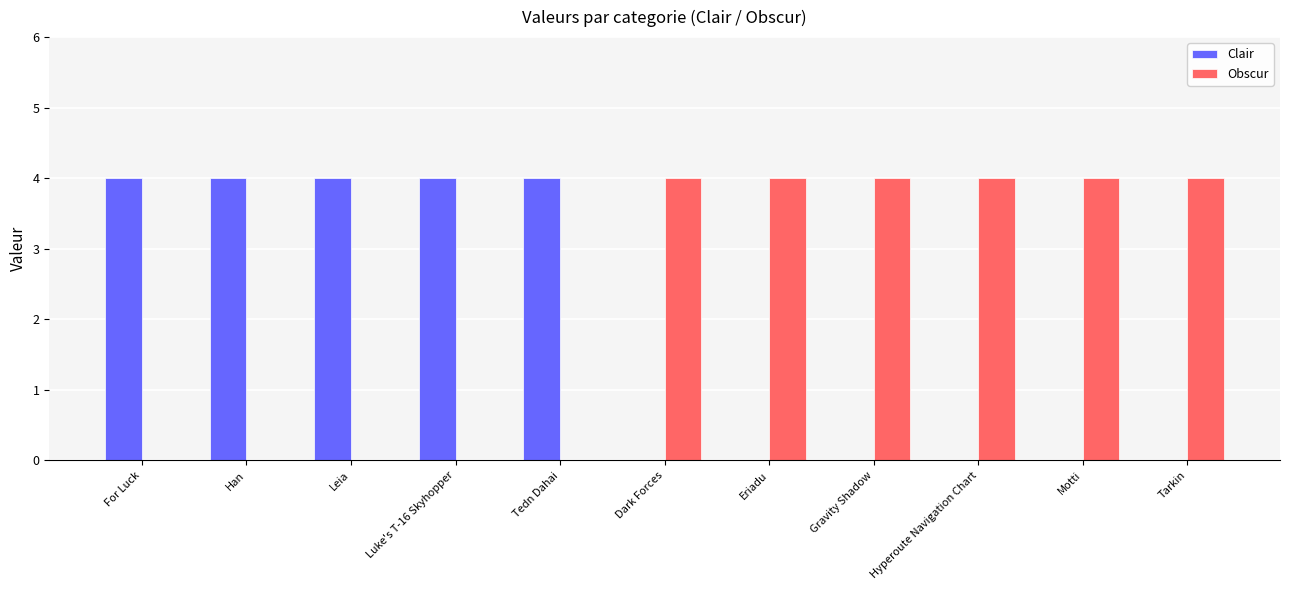

What is the sum of all Clair values?

20